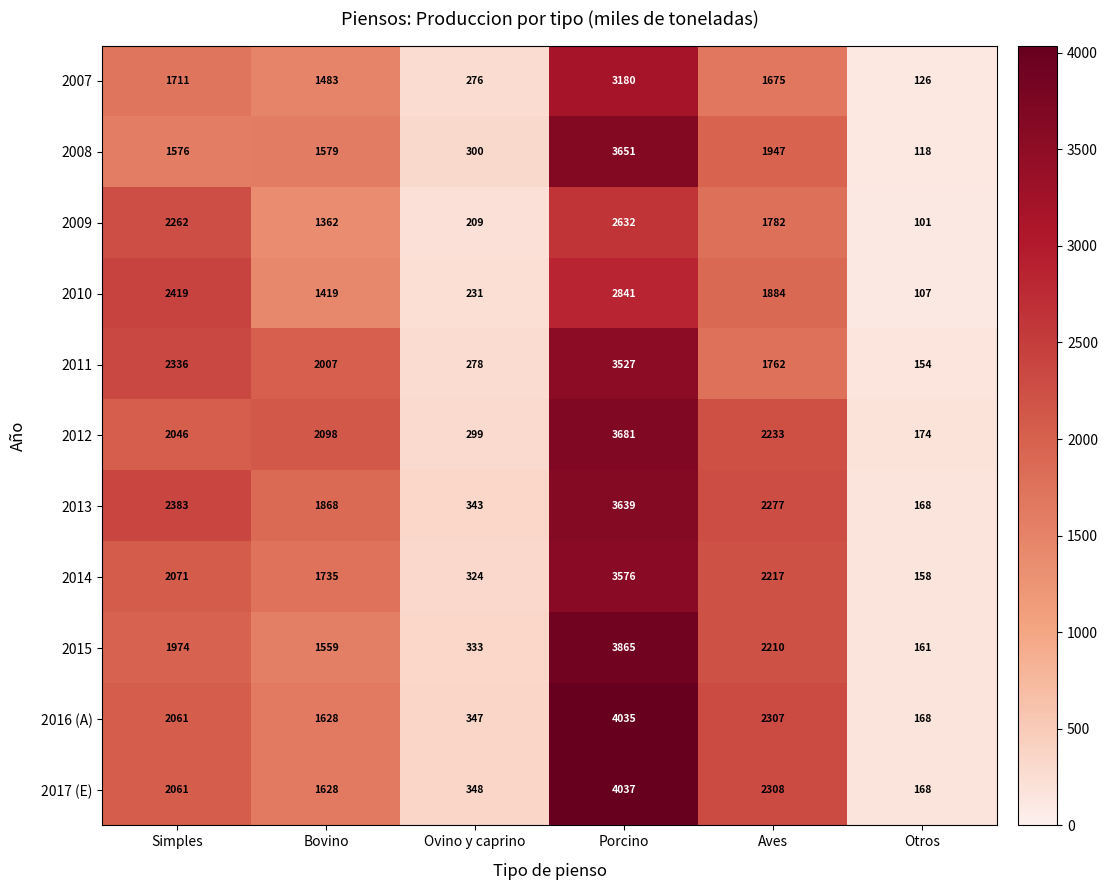

What is the highest value of the 2011 series?

3527